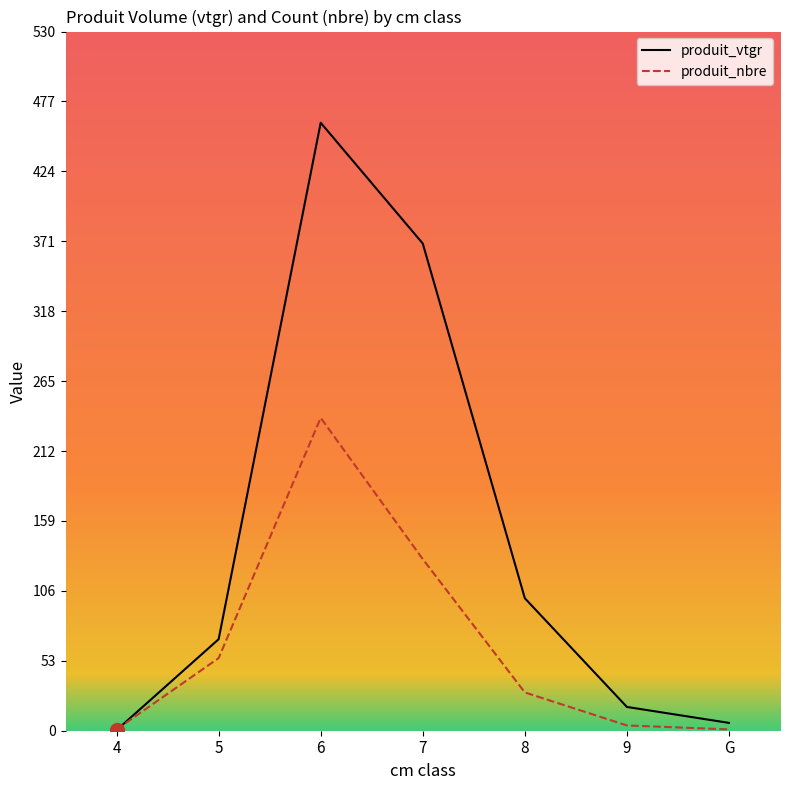

What is the greatest value displayed?

460.5